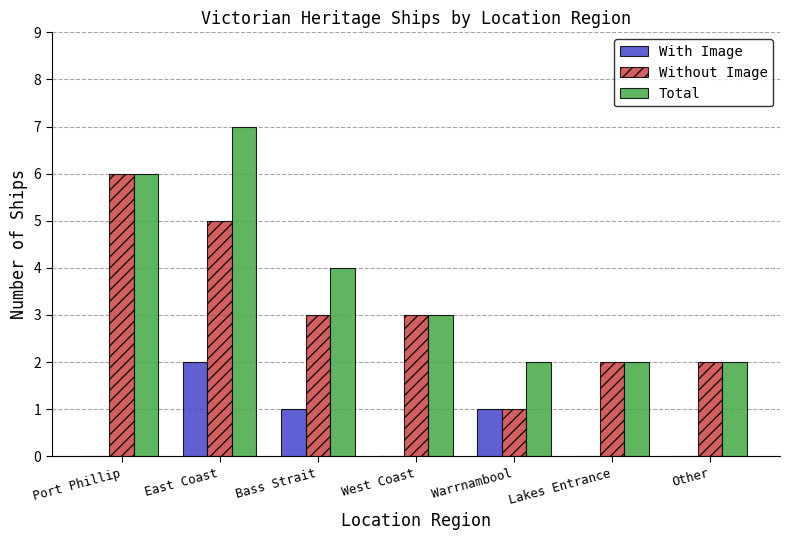

Is the value of With Image at Port Phillip greater than the value of Total at Warrnambool?

No